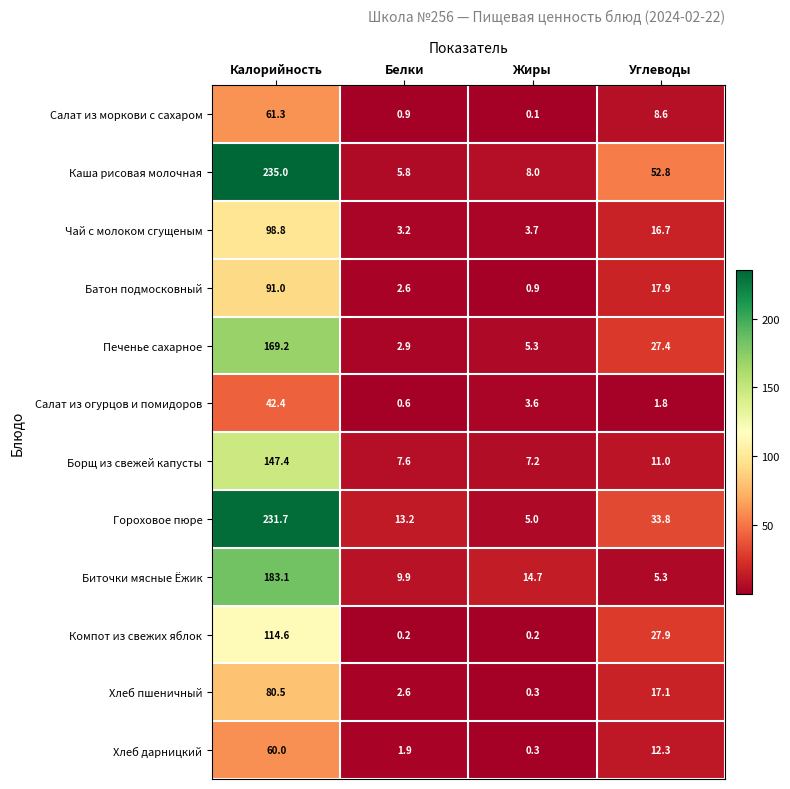

The value of Чай с молоком сгущеным at Жиры is 6.1. True or false?

False